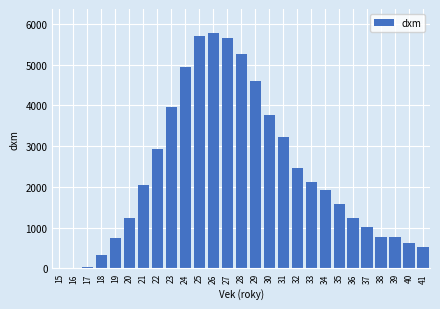

What is the maximum value shown in the chart?

5788